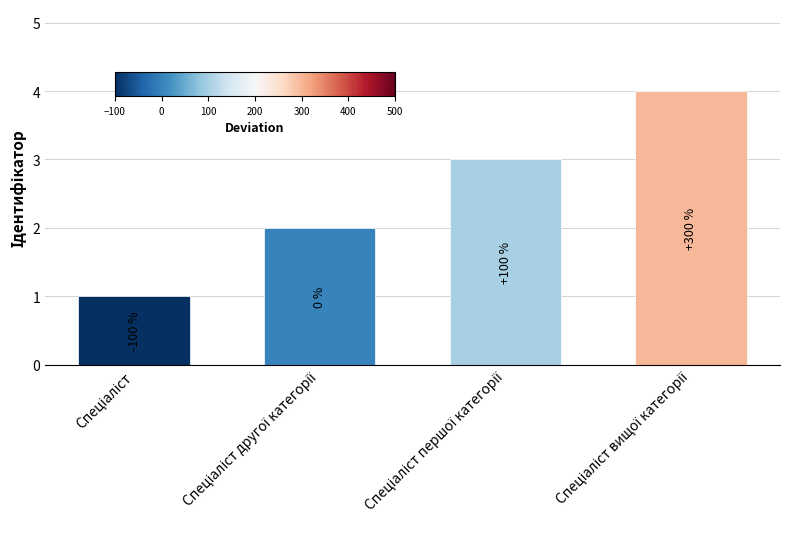

What is the ratio of the value at Спеціаліст першої категорії to the value at Спеціаліст?

3.0